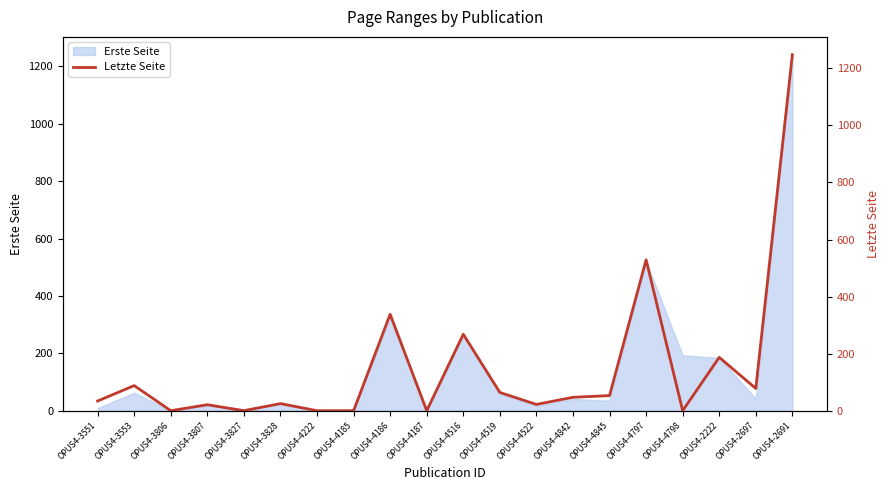

What is the approximate value at OPUS4-4845?

53